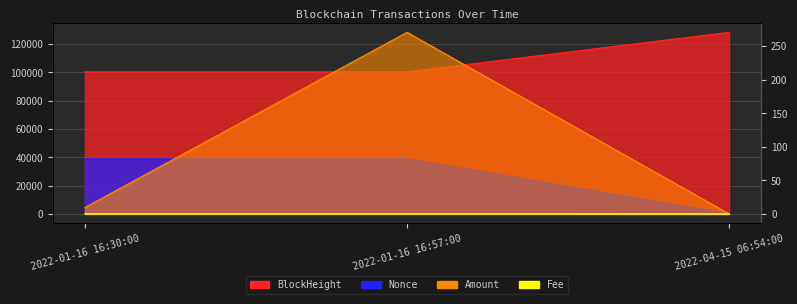

What are all the series names shown in the legend?

BlockHeight, Nonce, Amount, Fee